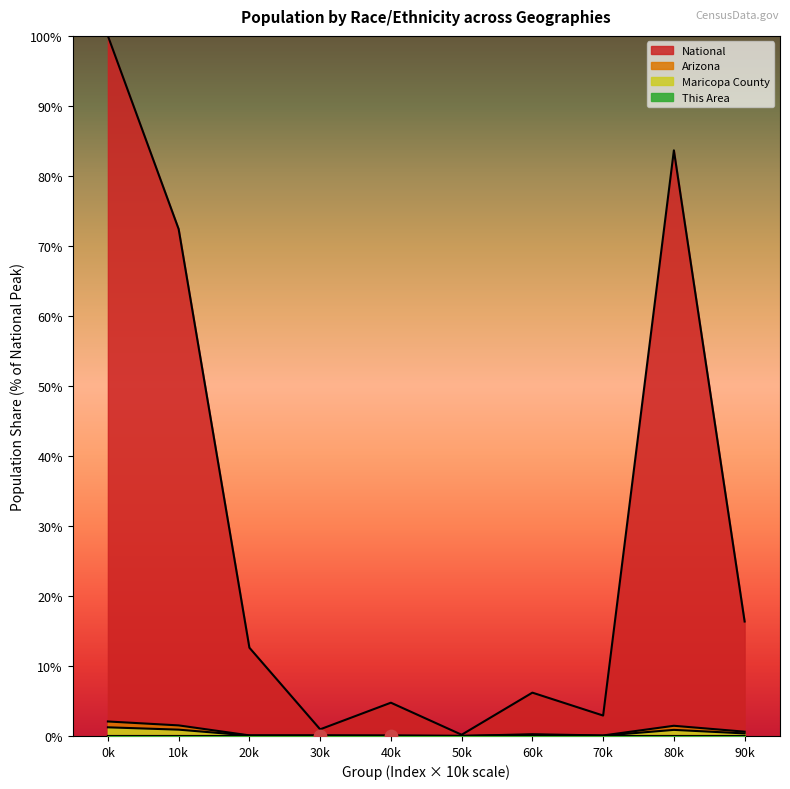

Which series reaches the maximum Y coordinate?

National